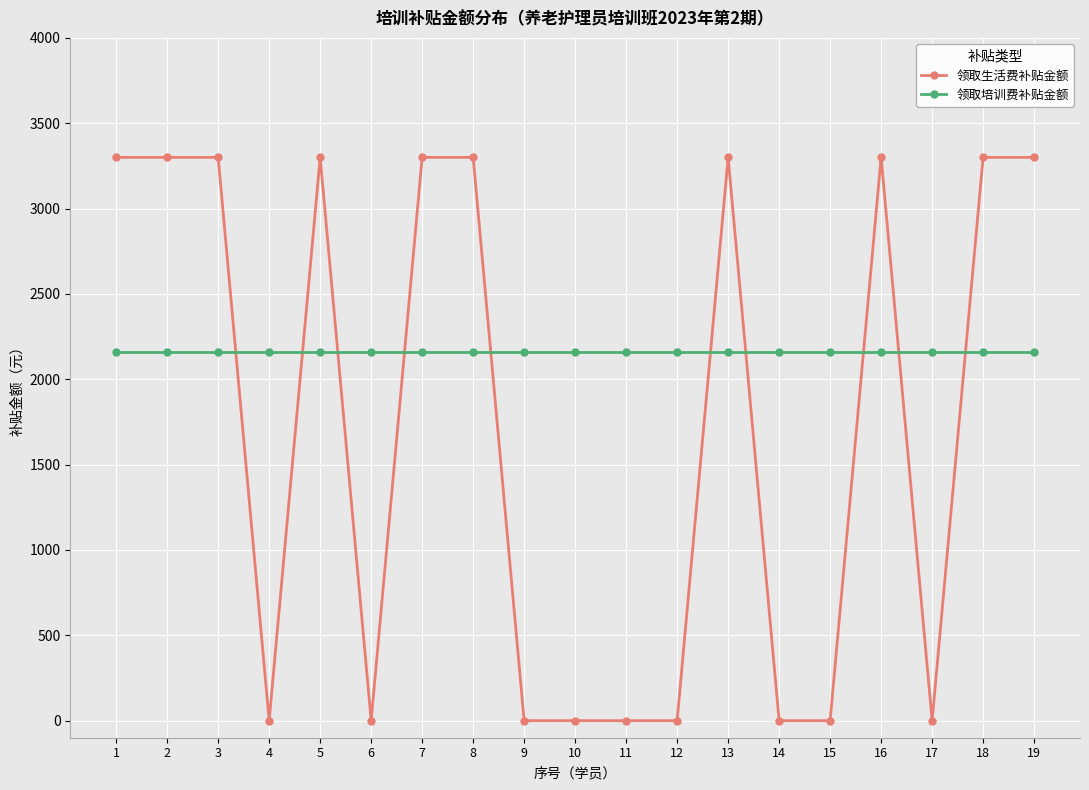

Reading left to right, extract all data points from this chart.

领取生活费补贴金额: 3300	3300	3300	0	3300	0	3300	3300	0	0	0	0	3300	0	0	3300	0	3300	3300
领取培训费补贴金额: 2160	2160	2160	2160	2160	2160	2160	2160	2160	2160	2160	2160	2160	2160	2160	2160	2160	2160	2160